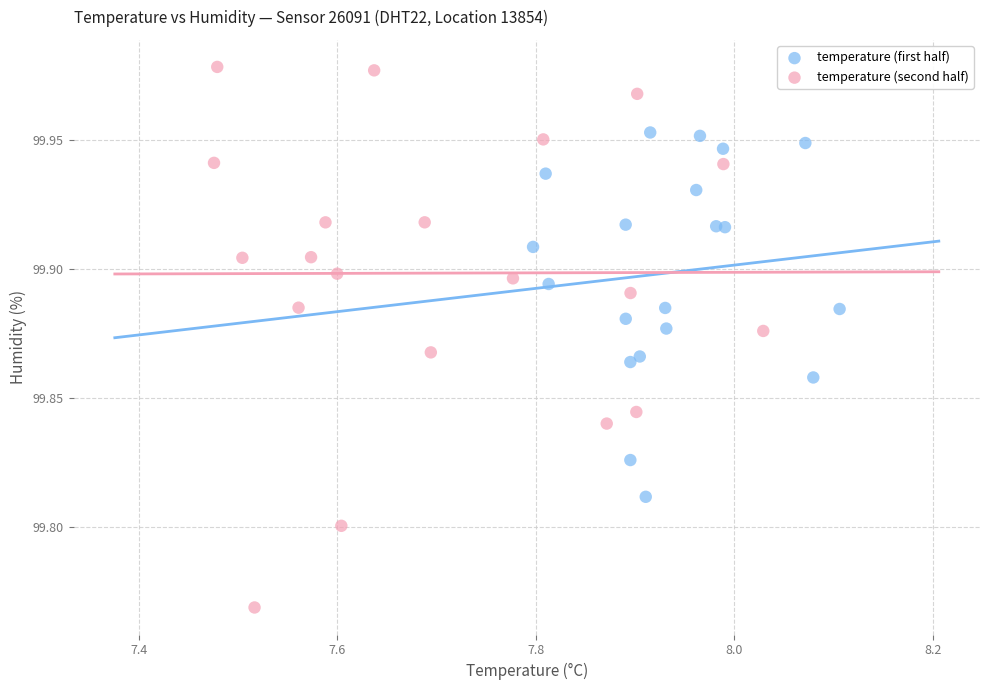

Which series has the widest spread of Y values?

temperature (second half)